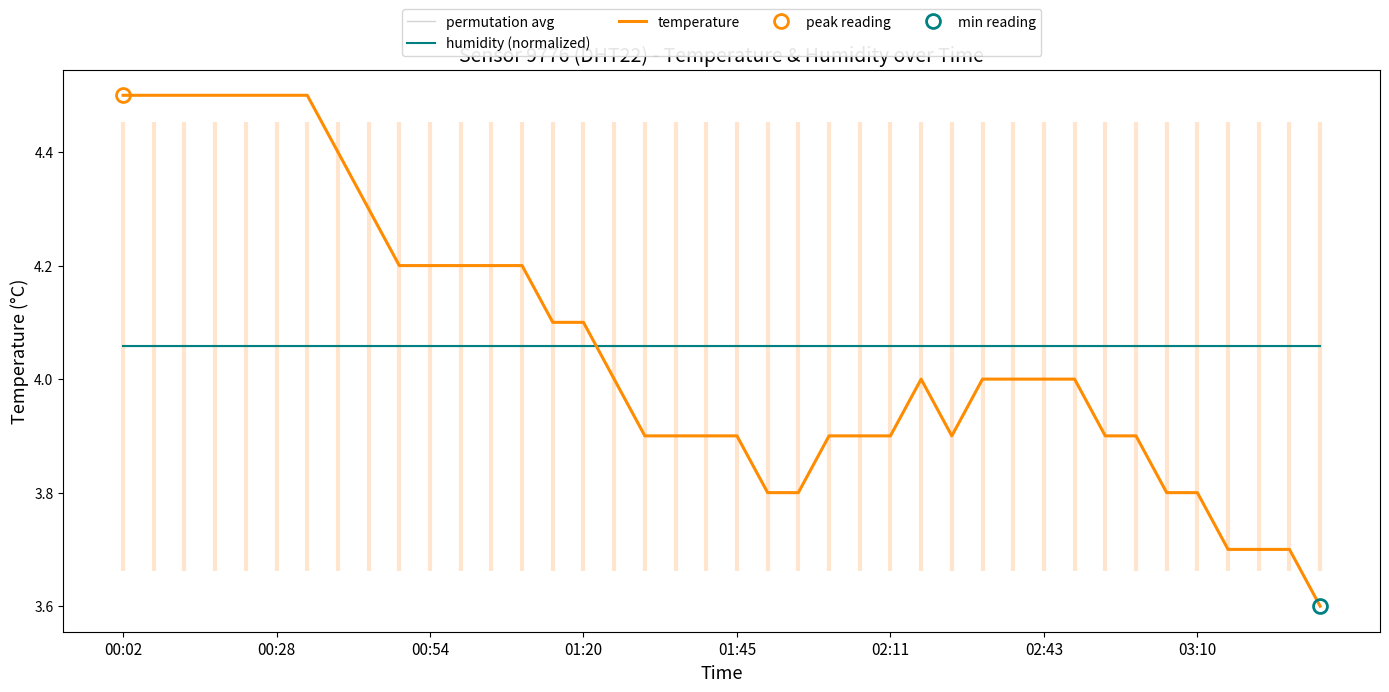

What is the value of the humidity (normalized) point at the 10th from the left?

4.1